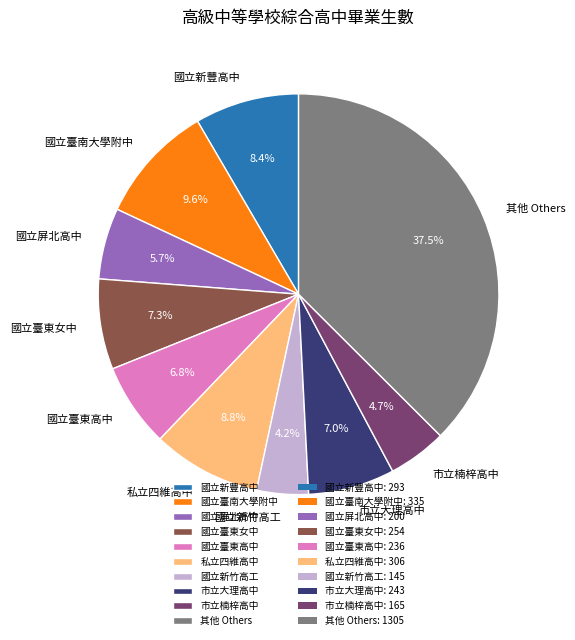

Does 國立臺東高中 represent more than half of the total?

No